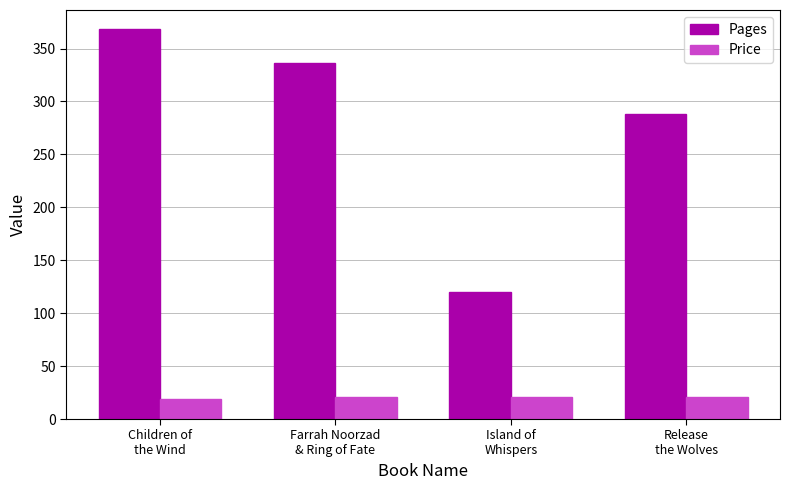

What value does the Pages series have at Island of
Whispers?

120.0